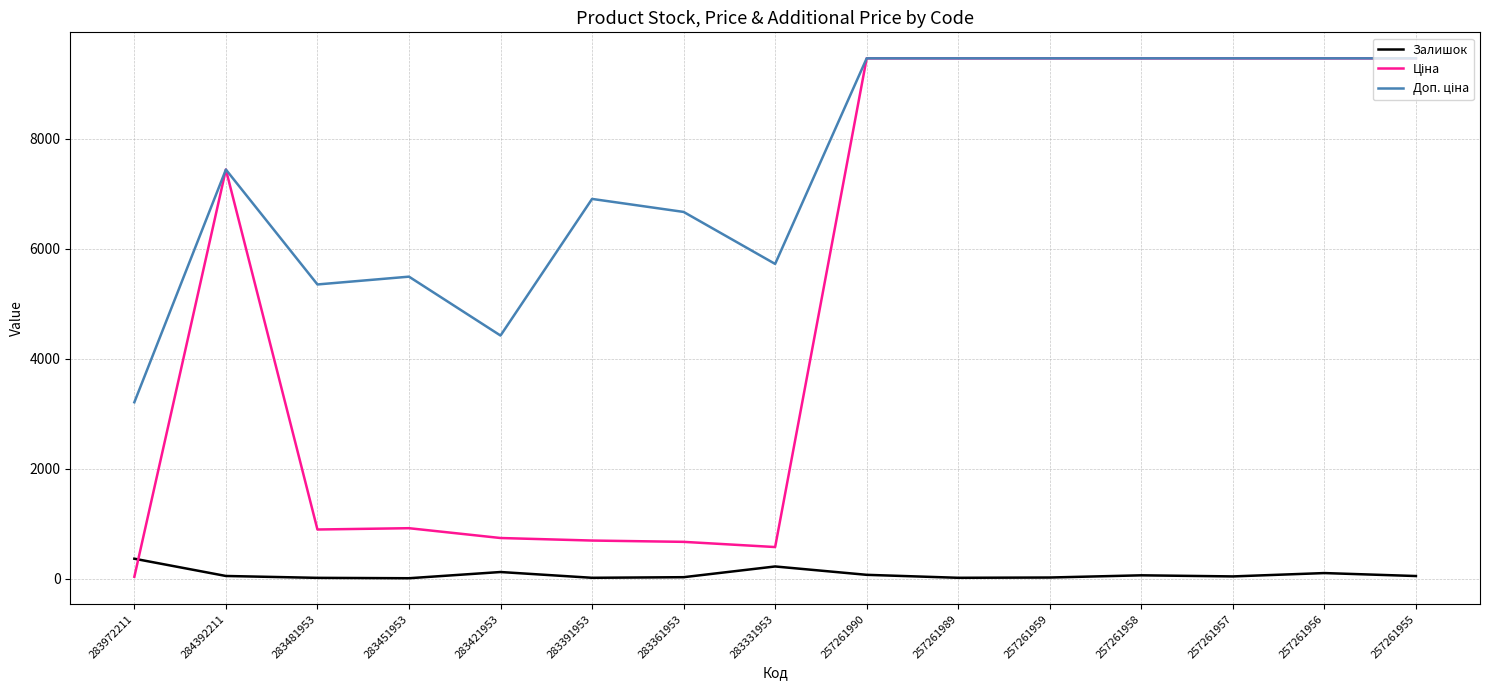

What is the sum of all Залишок values?

1135.0